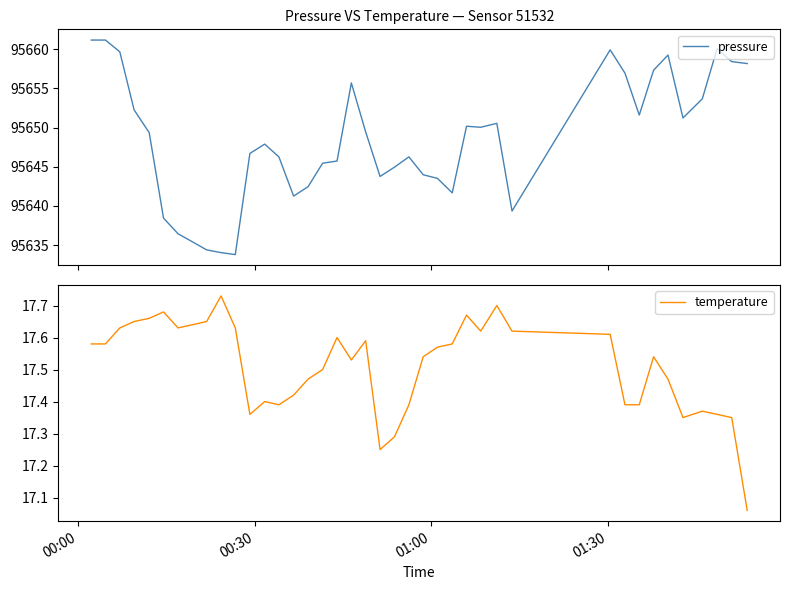

What is the minimum value for pressure?

95633.8